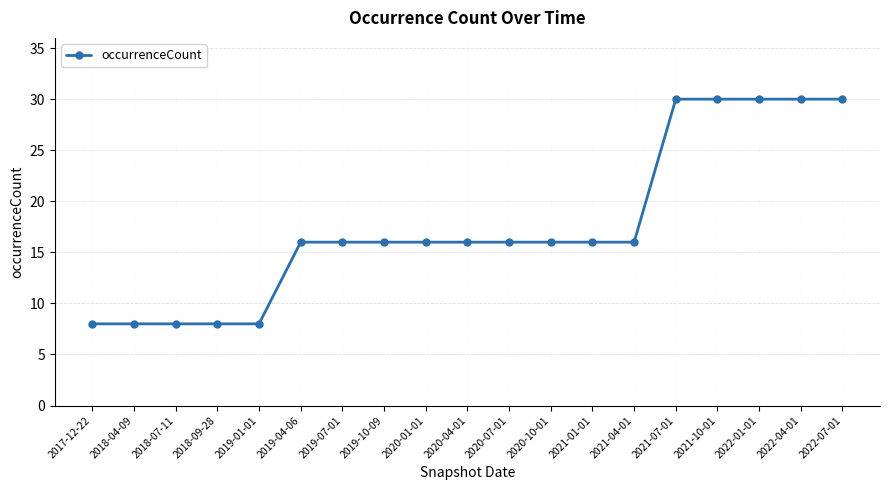

Does the chart display data point markers on the line(s)?

Yes